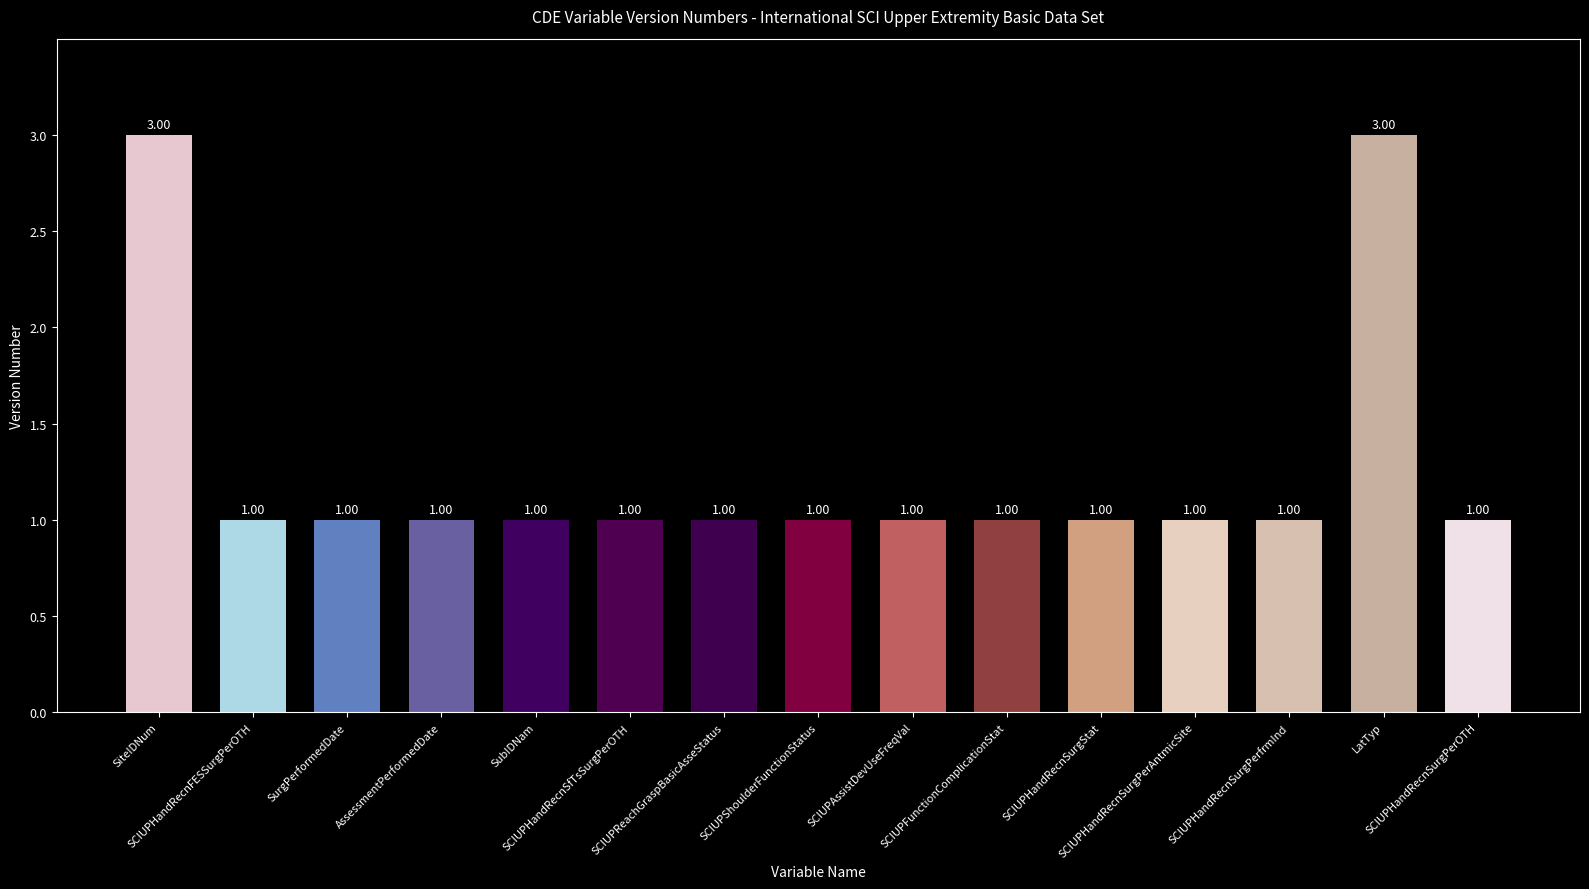

Approximately how many times larger is the value at SCIUPHandRecnSurgPerAntmicSite compared to SCIUPHandRecnSurgPerfrmInd?

1.0